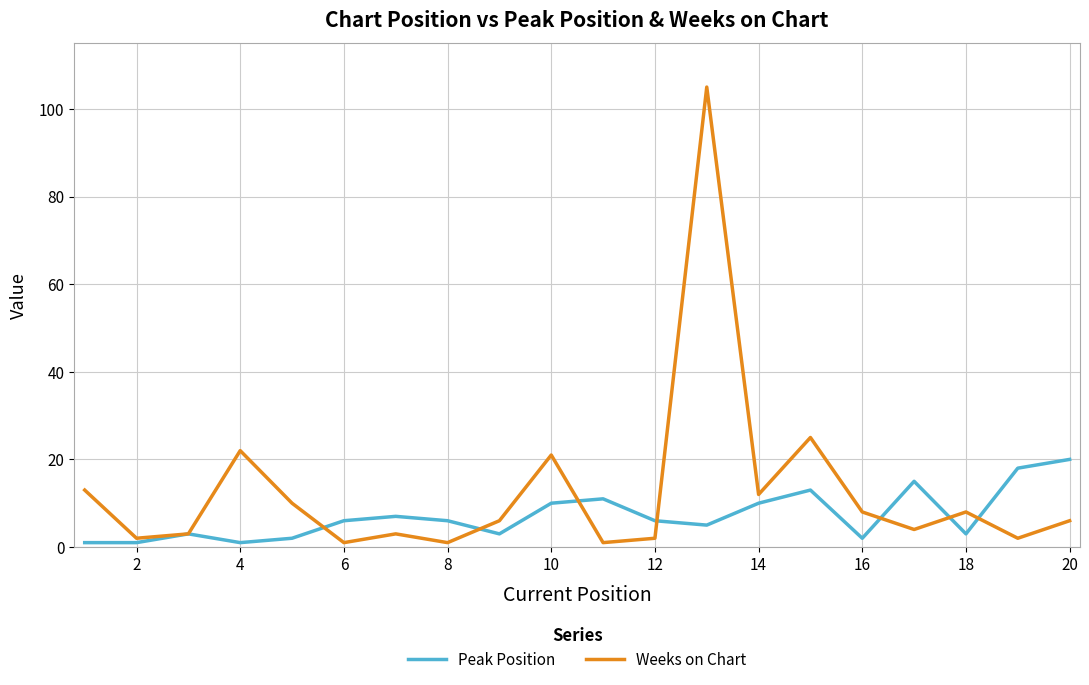

What is the highest value of the Weeks on Chart series?

105